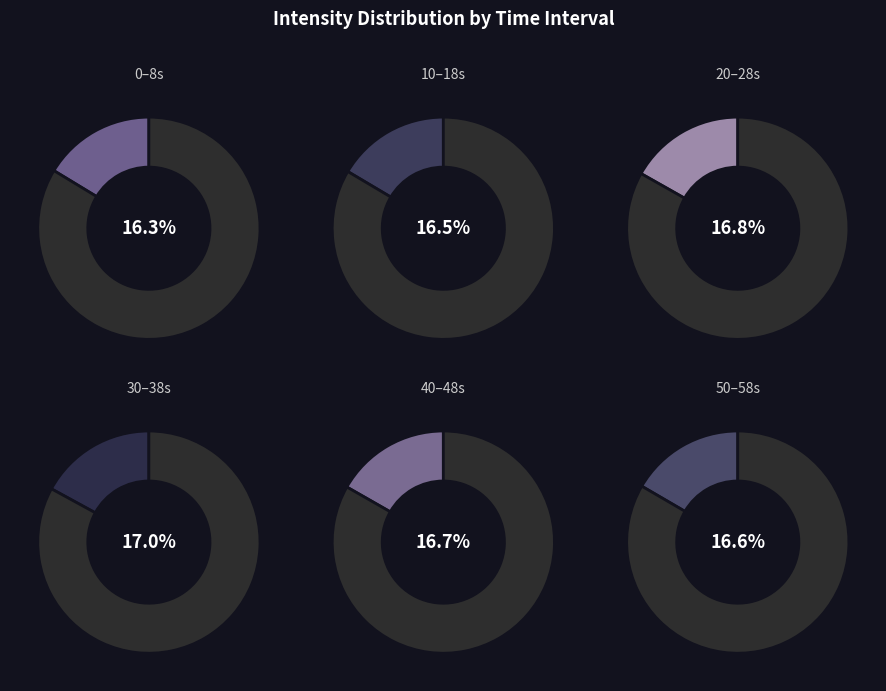

Do 56 and 16 together represent more than half of the pie?

No